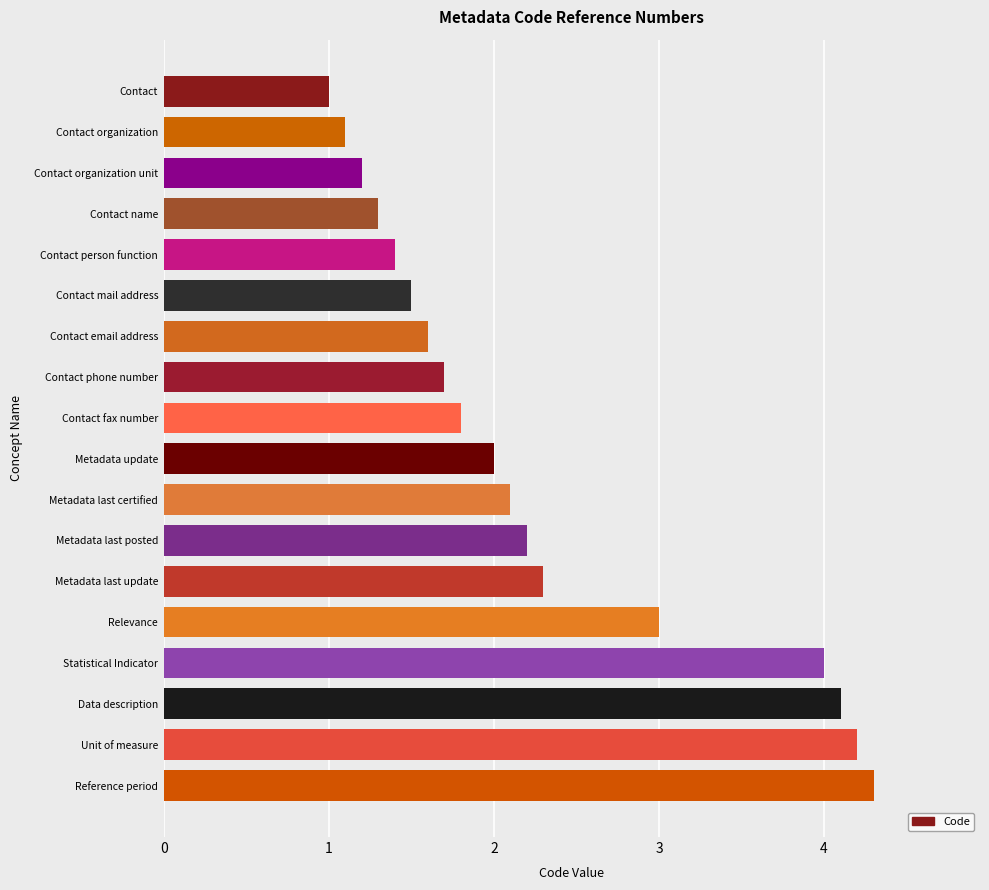

What is the average value?

2.3